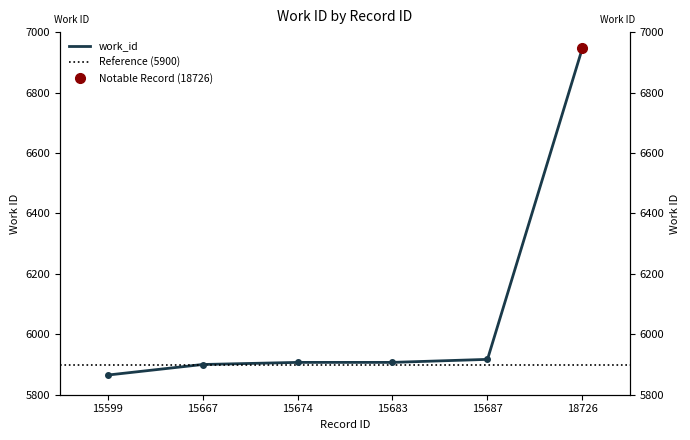

At which category does the chart reach its peak across all series?

18726